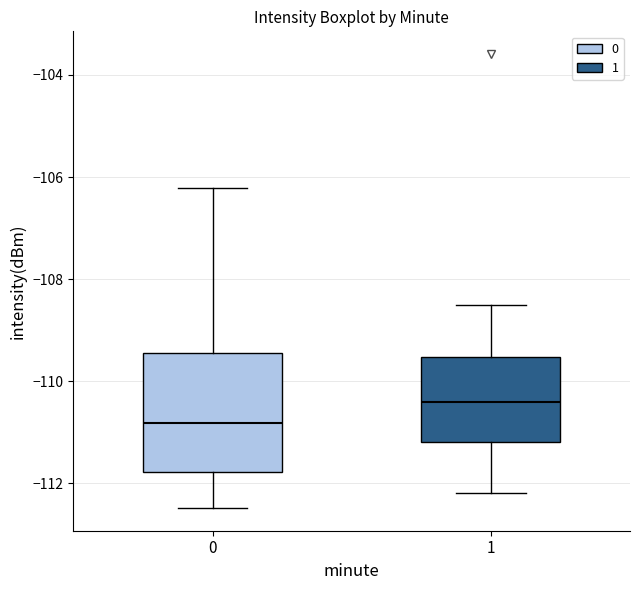

Reading left to right, transcribe this box plot: for each box, give where its median line is, the range the box spans, and where its two whiskers end, as read against the y-axis. The values are not printed on the chart, so give them approximately, as read against the axis.

0: median -110.8, box -111.8 to -109.4, whiskers -112.4 to -106.2
1: median -110.4, box -111.2 to -109.6, whiskers -112.2 to -108.4